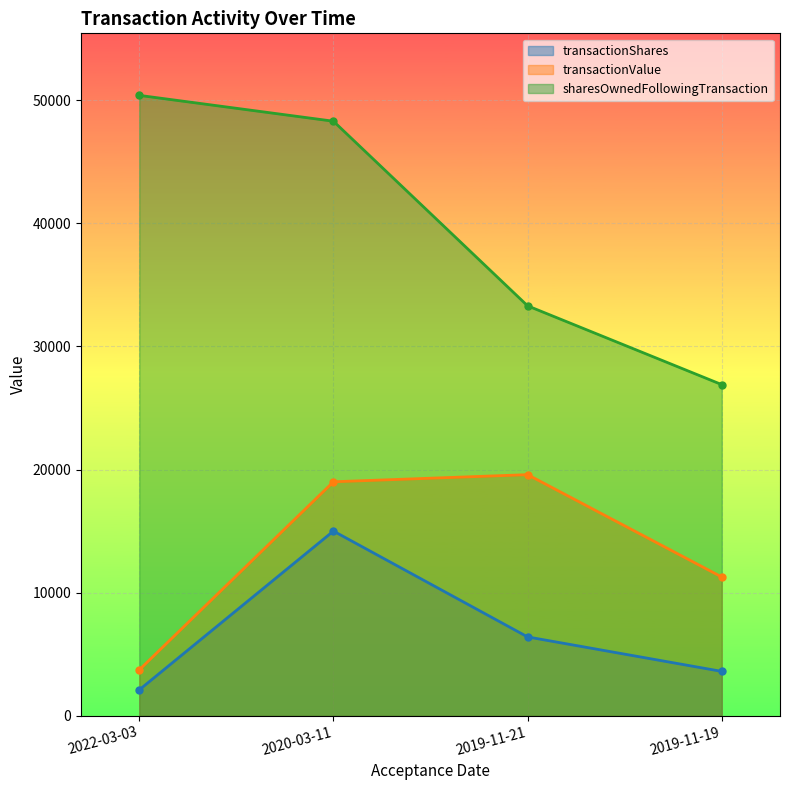

At which label does transactionShares reach its minimum?

2022-03-03